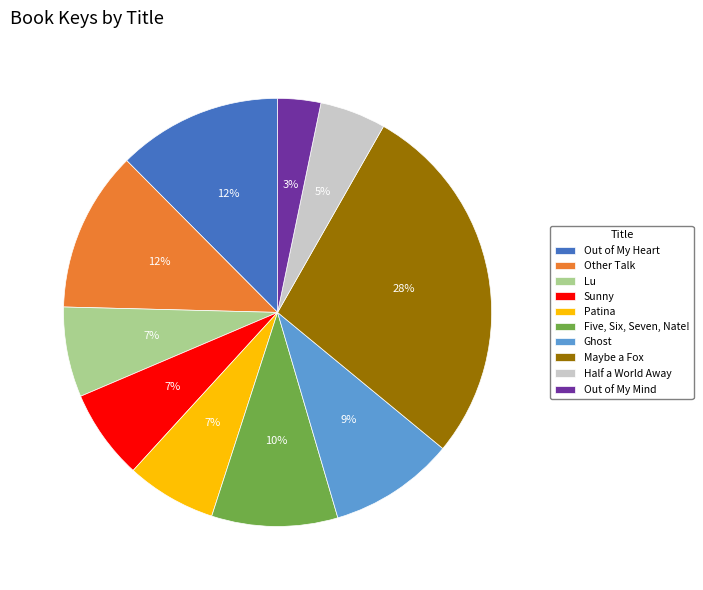

Combined, do Other Talk and Half a World Away account for over 50%?

No